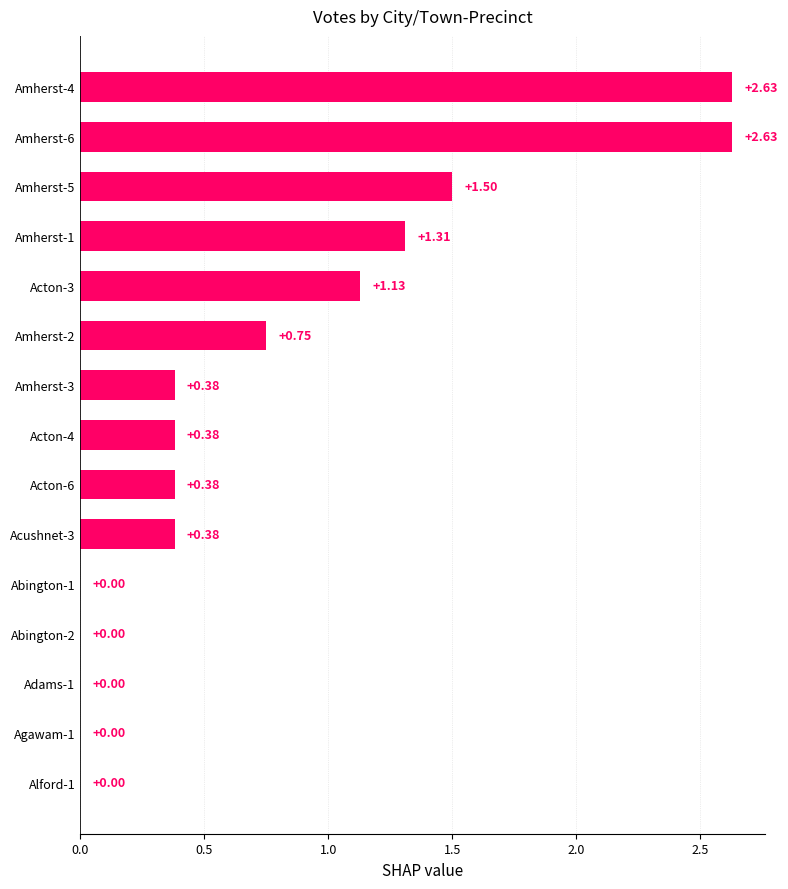

What is the sum of all values?

11.5